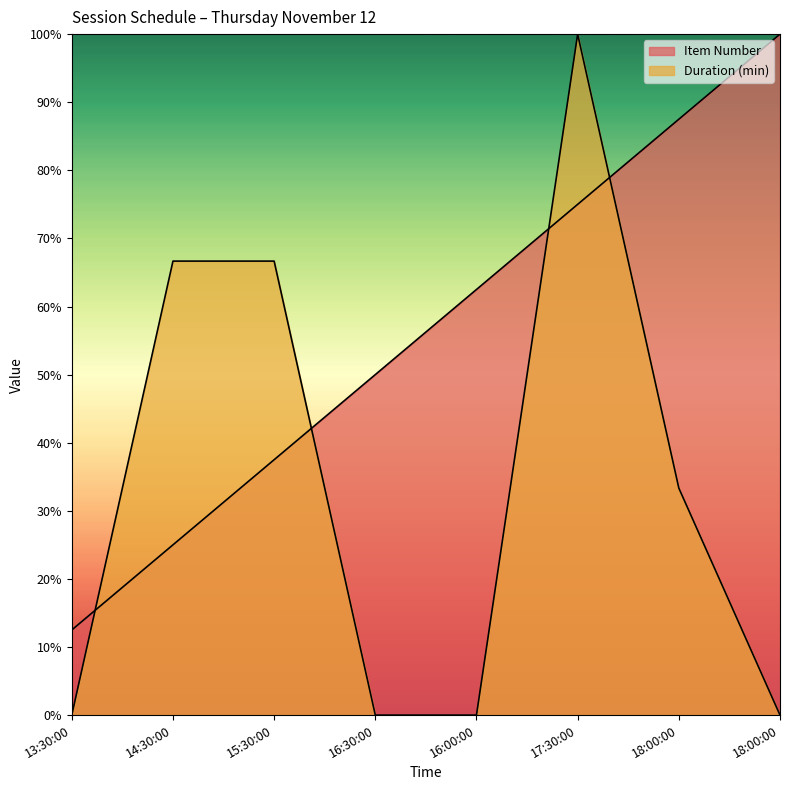

What is the label of the 2nd point from the right?

18:00:00